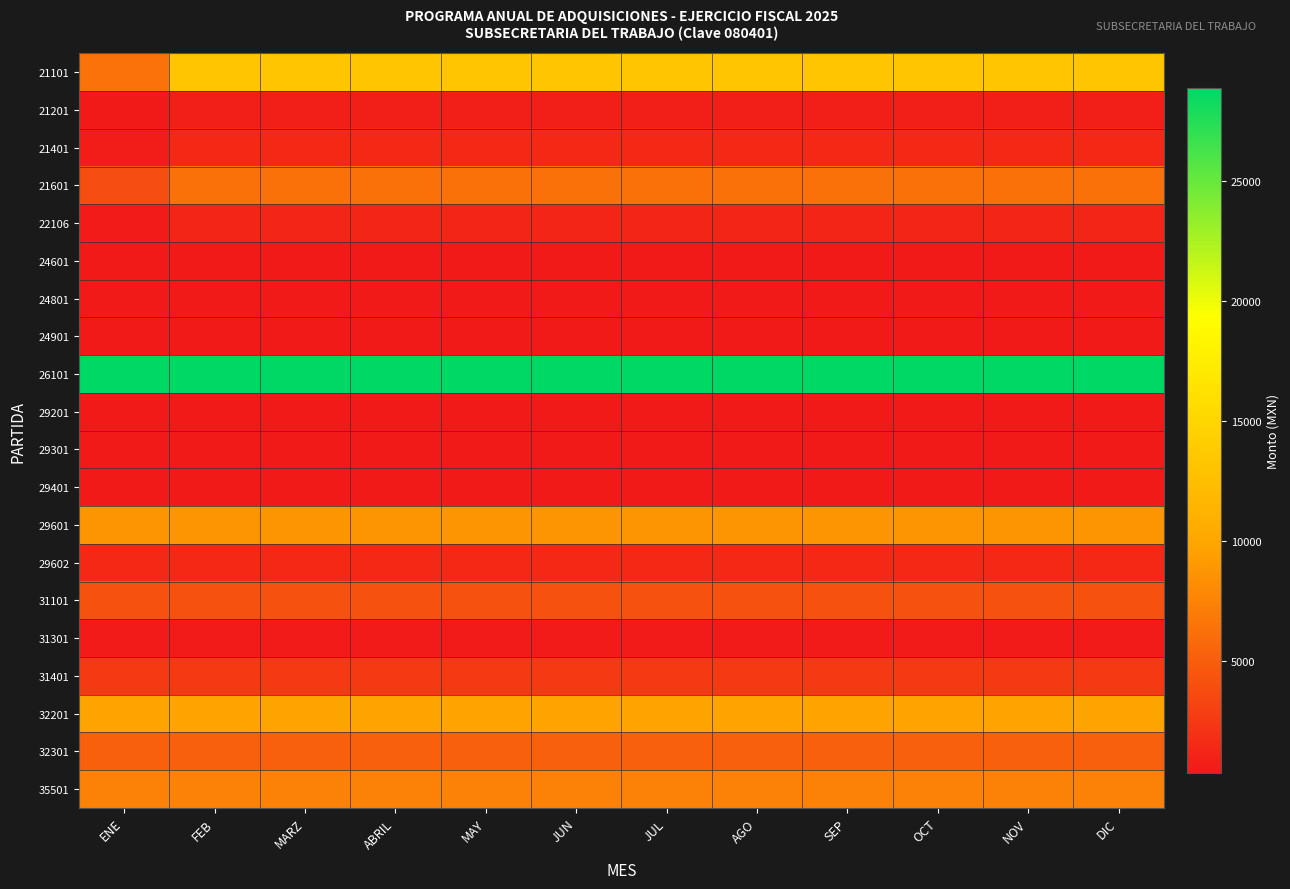

Rank the series by their maximum value, from lowest to highest.

24601, 24801, 24901, 29201, 29301, 29401, 31301, 21201, 22106, 21401, 29602, 31401, 31101, 32301, 21601, 35501, 29601, 32201, 21101, 26101